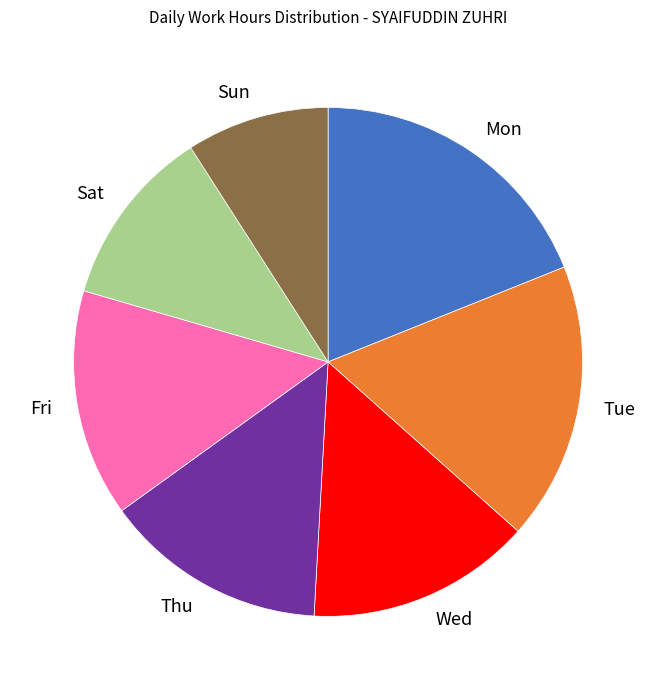

Which slice is the largest?

Mon